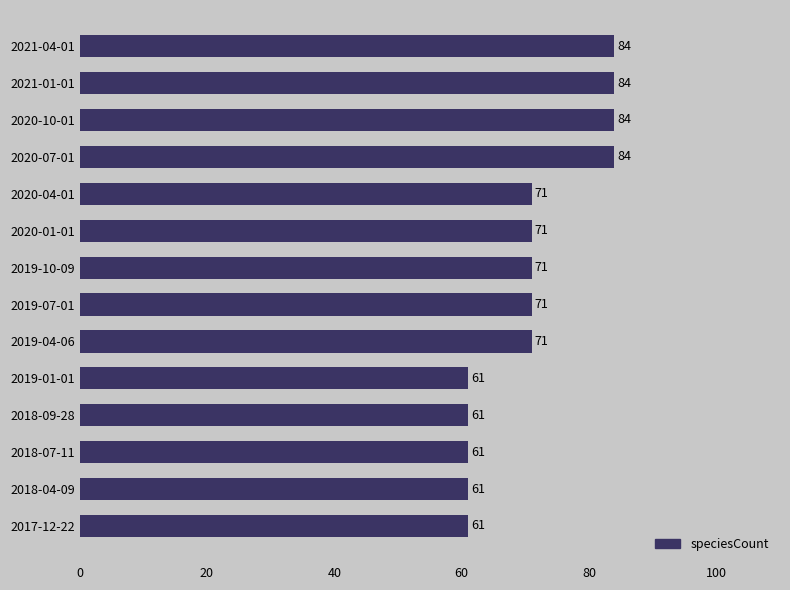

Does the chart contain stacked bars?

No